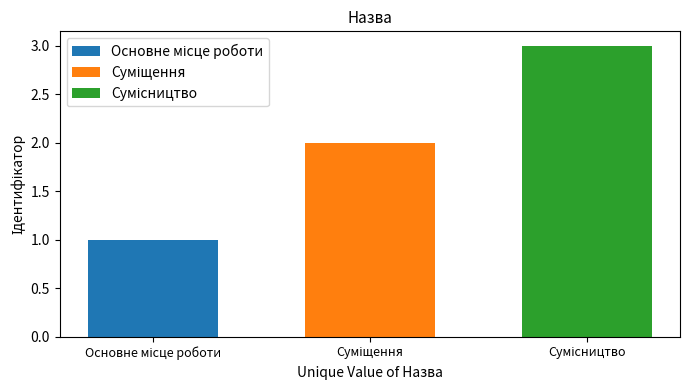

How many distinct data groups are displayed?

3